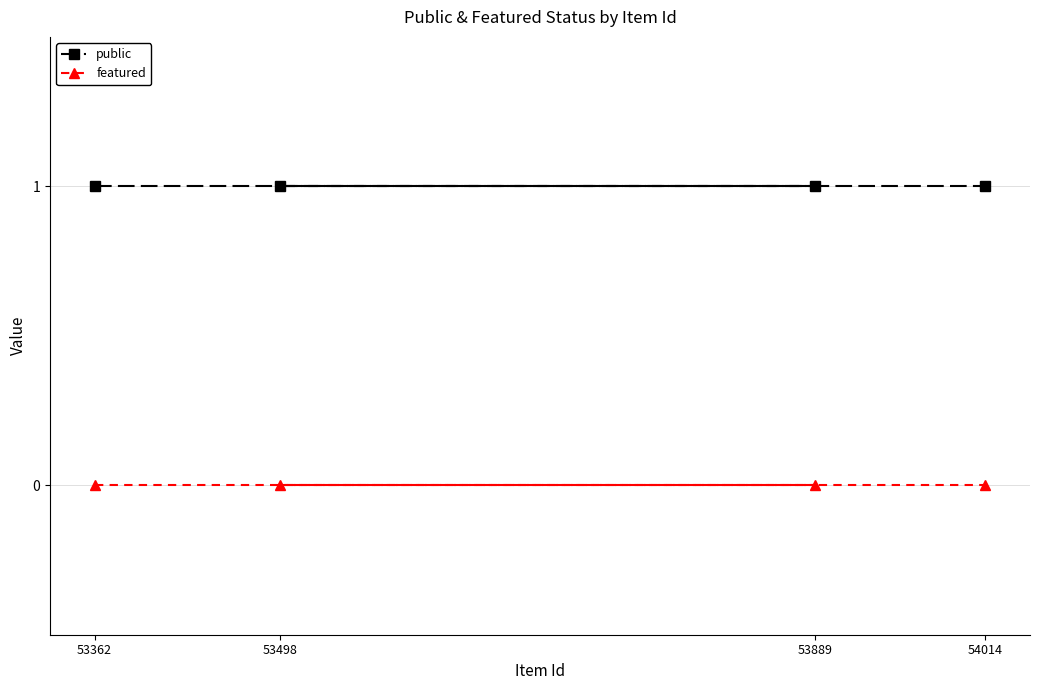

What position from the left is 54014?

4